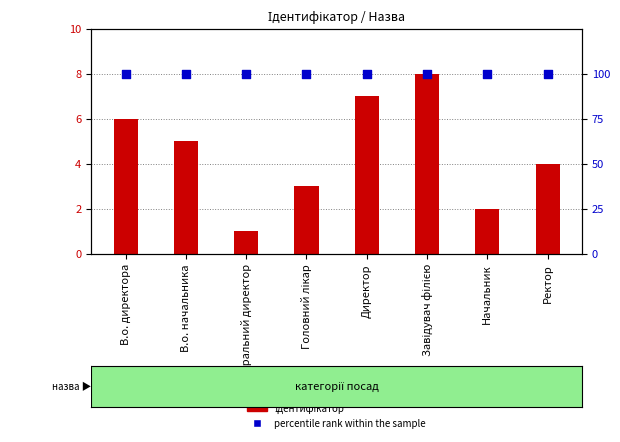

What is the total value across all series at Генеральний директор?

101